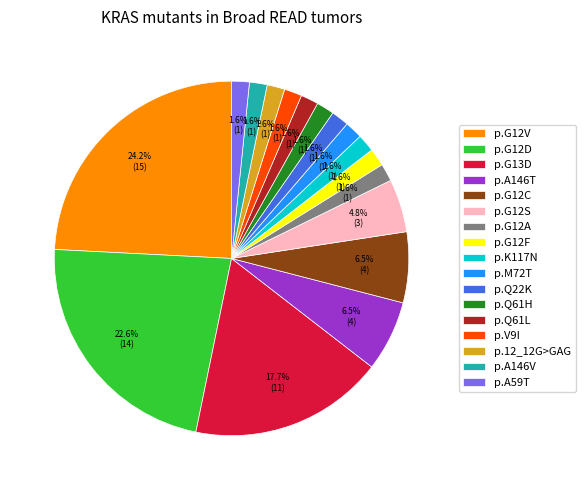

Is the sum of p.V9I and p.G12A greater than half?

No